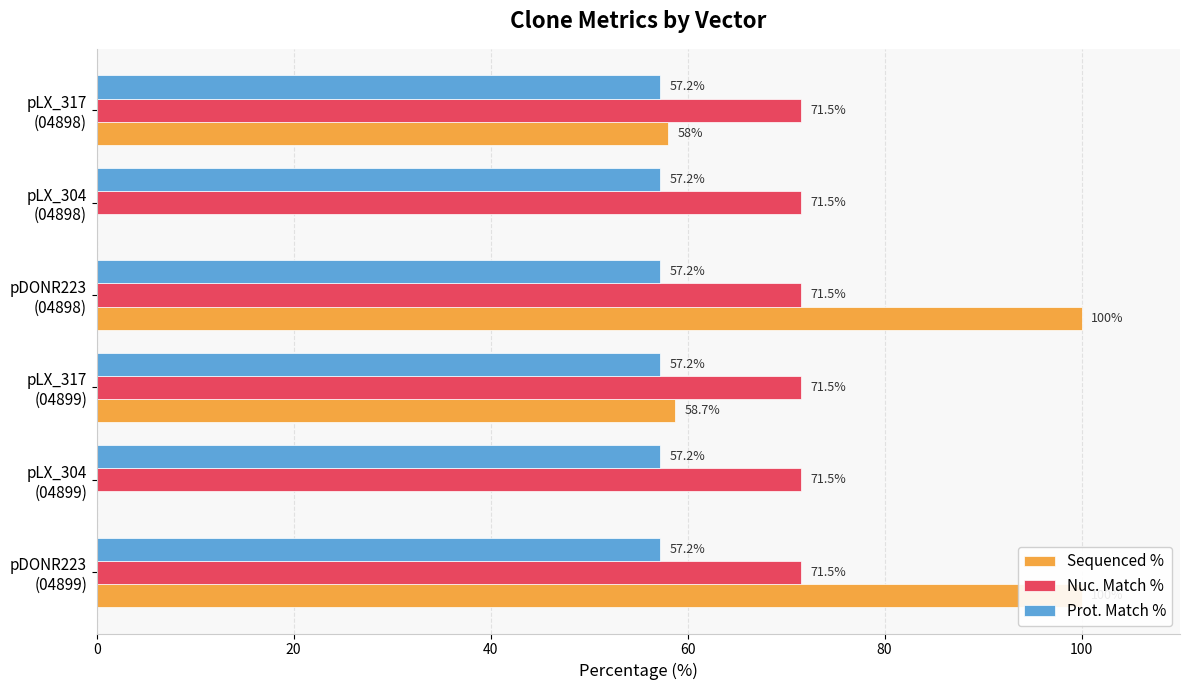

Reading left to right, extract all data points from this chart.

Sequenced %: 100.0	0.0	58.7	100.0	0.0	58.0
Nuc. Match %: 0.2	0.2	0.2	0.2	0.2	0.2
Prot. Match %: 0.2	0.2	0.2	0.2	0.2	0.2